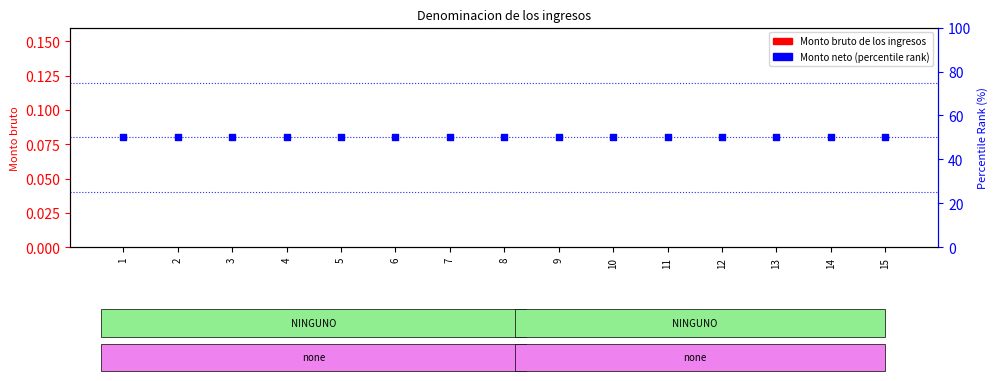

Which series has the largest Y range (max minus min)?

Monto bruto de los ingresos